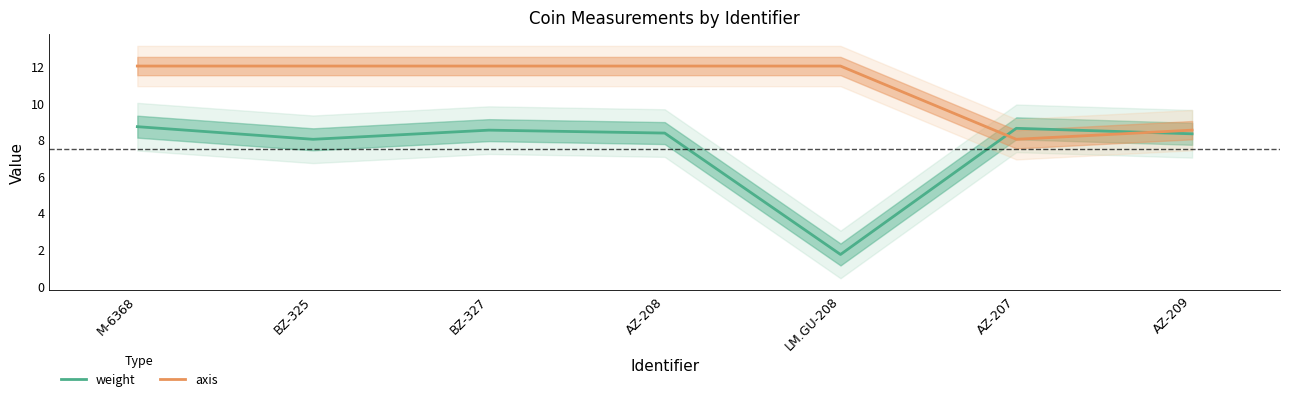

Which series changed the most between BZ-325 and LM.GU-208?

weight